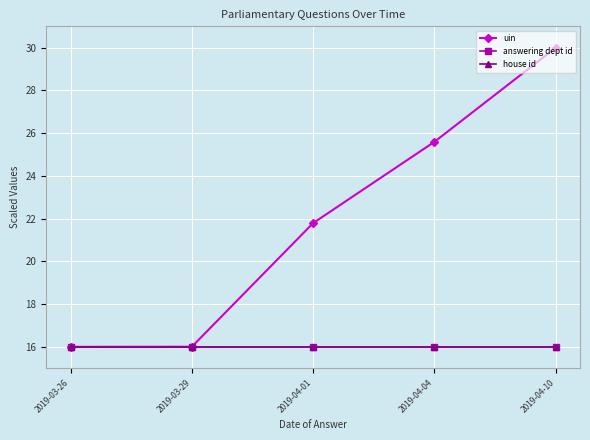

What is the total value across all series at 2019-04-01?

53.8